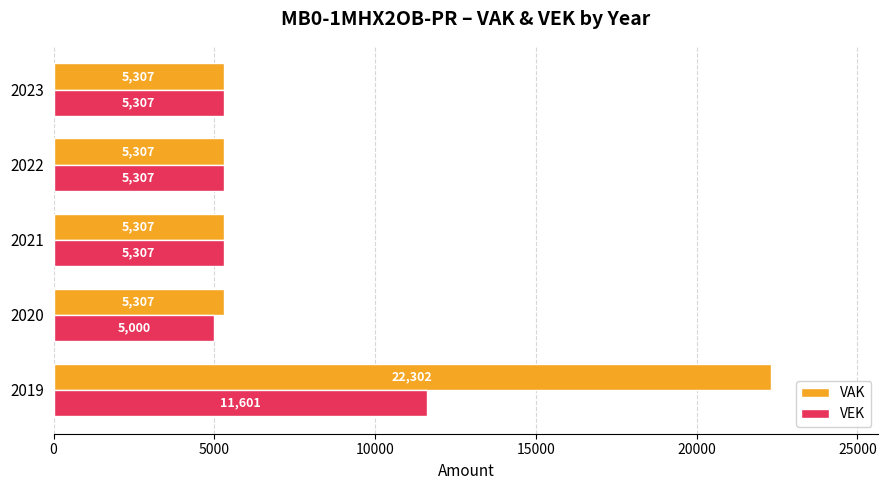

Which series has the widest spread of values?

VAK